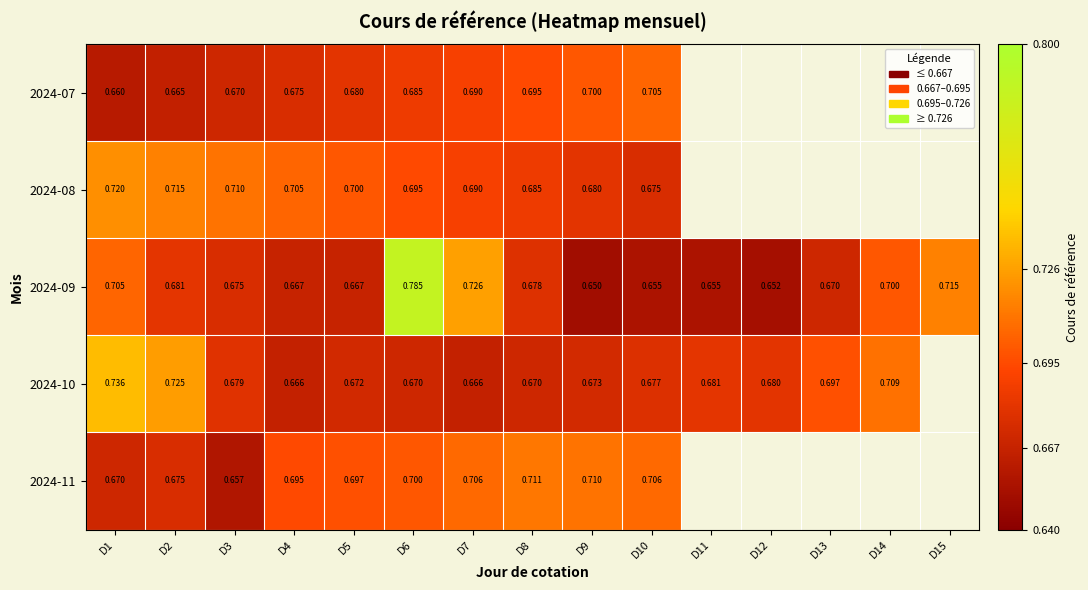

What is the highest value of the 2024-07 series?

0.7